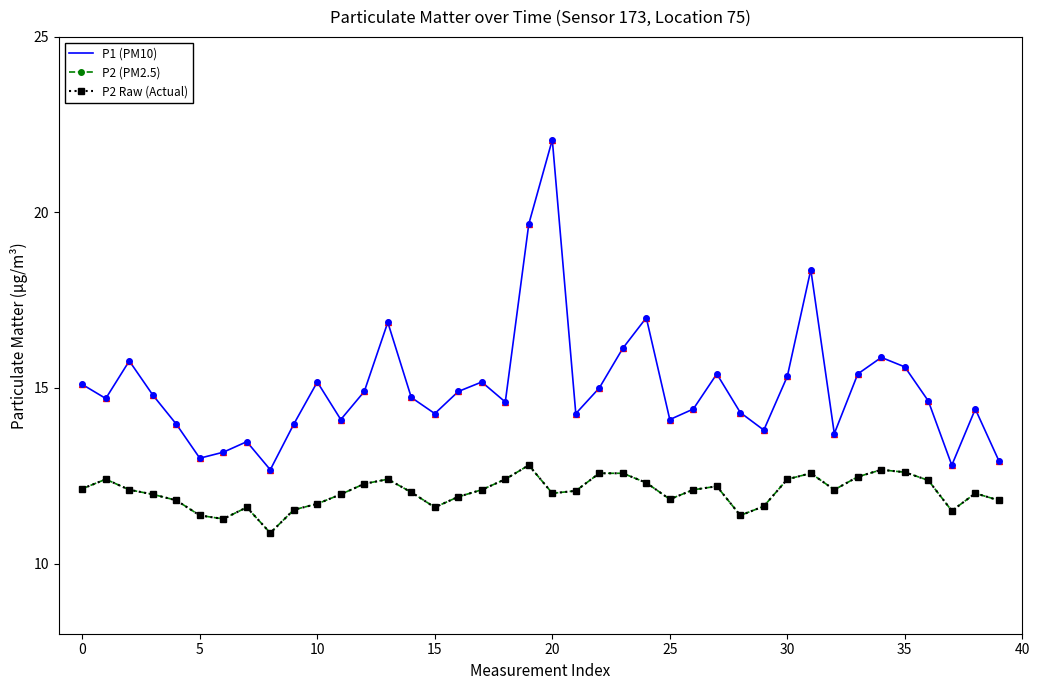

At which category is the sum across all series the highest?

20